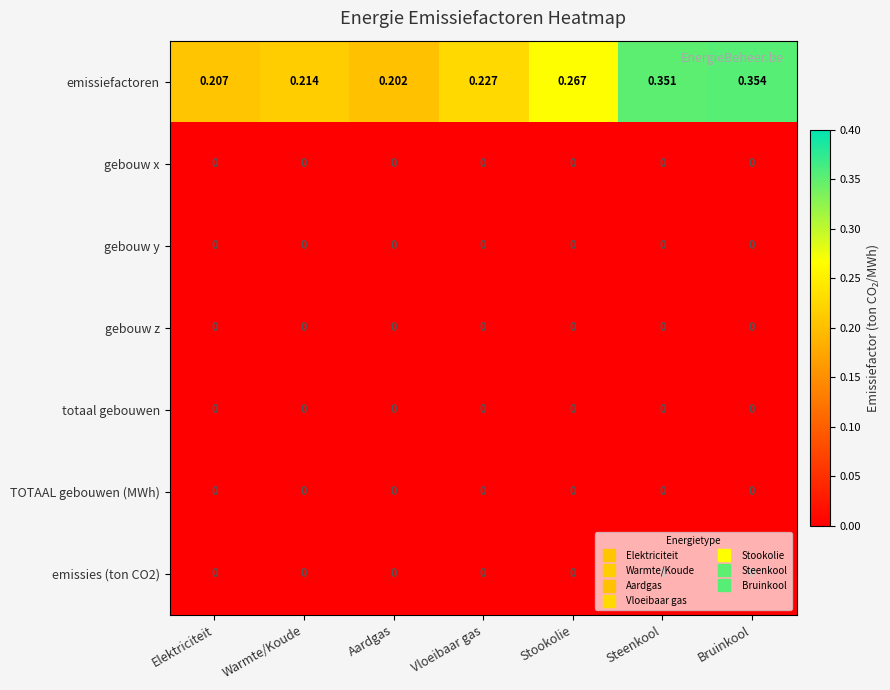

At which label is emissiefactoren closest to 0?

Aardgas